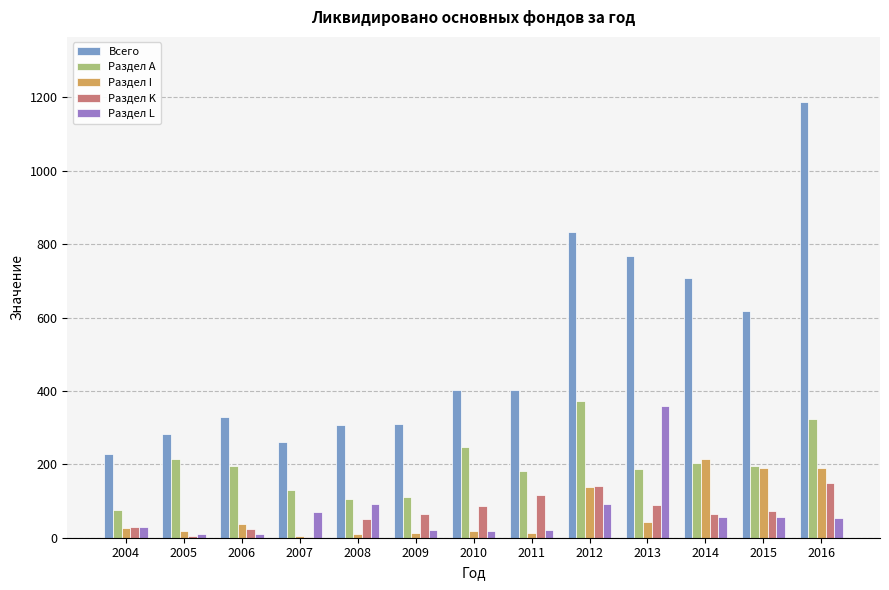

Between 2006 and 2012, which series saw the biggest shift?

Всего